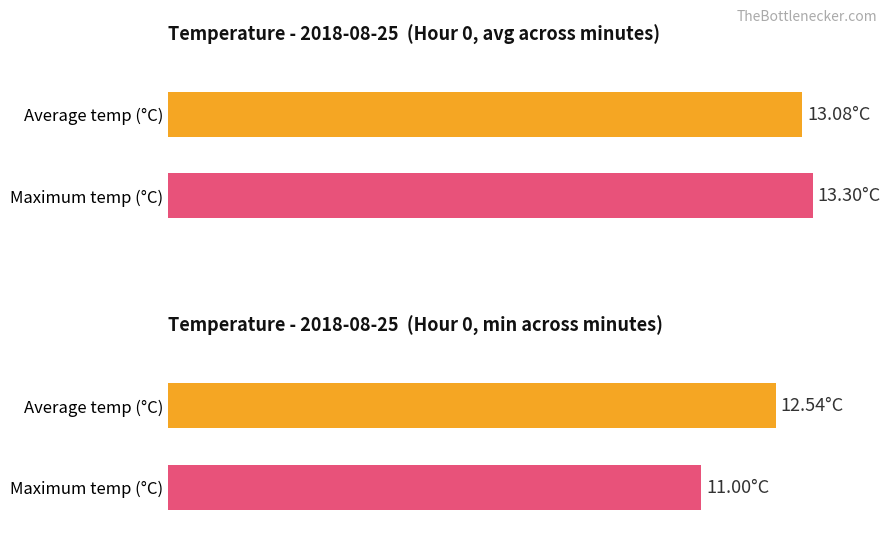

True or false: Maximum utilization has a value of 18.0 at 22.

False